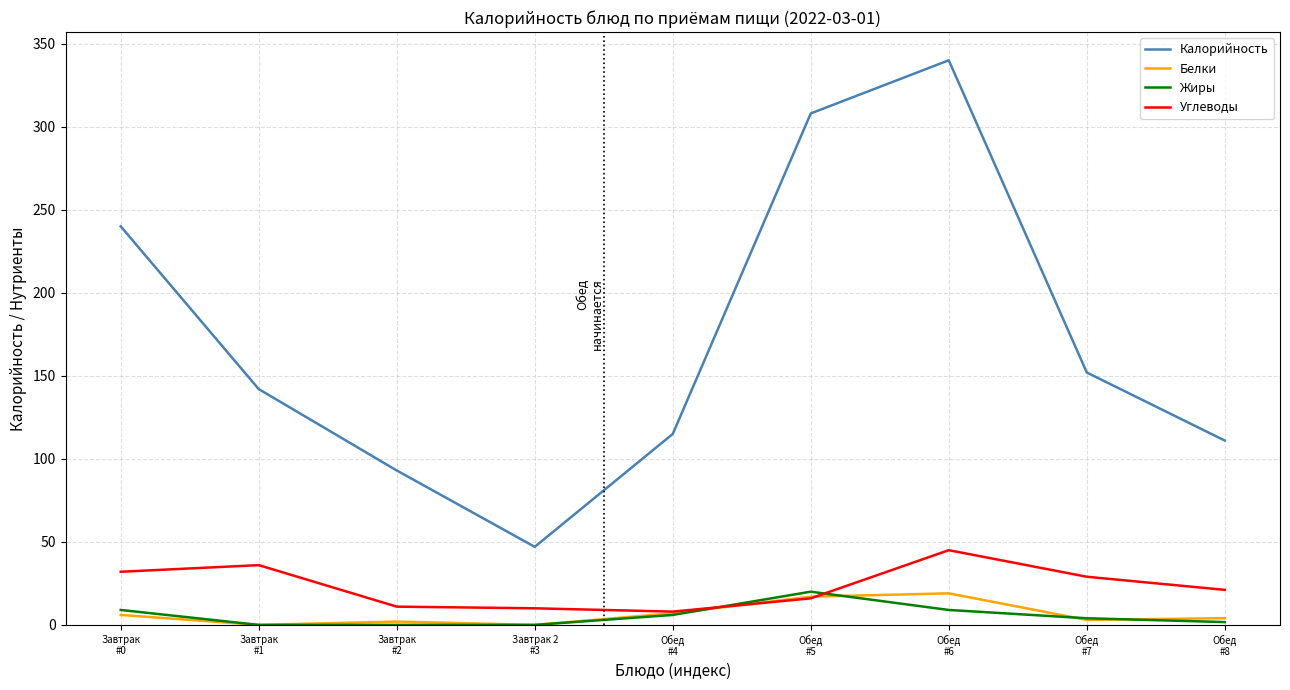

True or false: Калорийность has a value of 83.9 at Обед
#7.

False